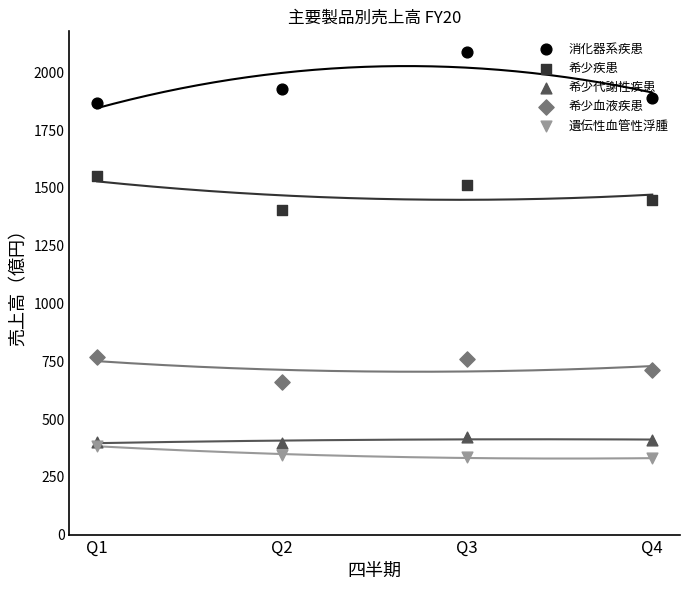

Which series has the largest total across all categories?

消化器系疾患